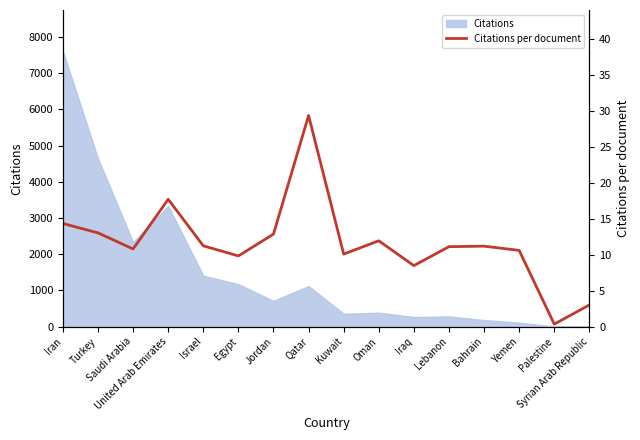

The chart shows a value of 14.5 at Iraq. True or false?

False